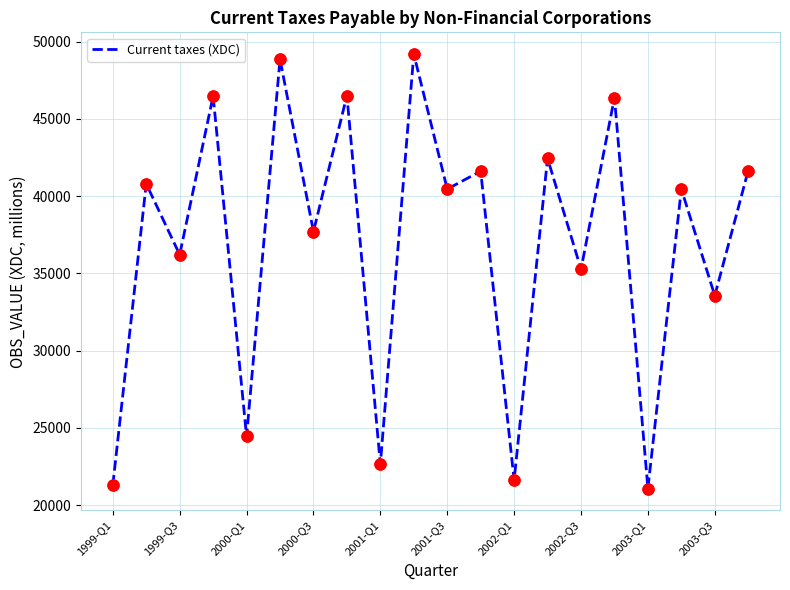

What is the difference between the maximum and minimum values?

28113.3